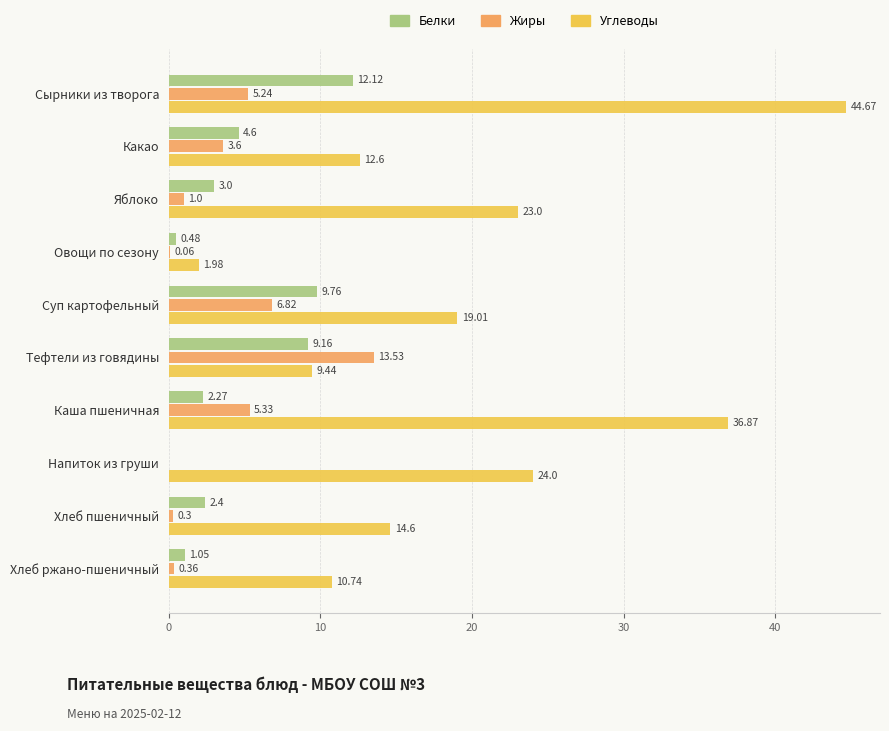

How many series are shown in this chart?

3